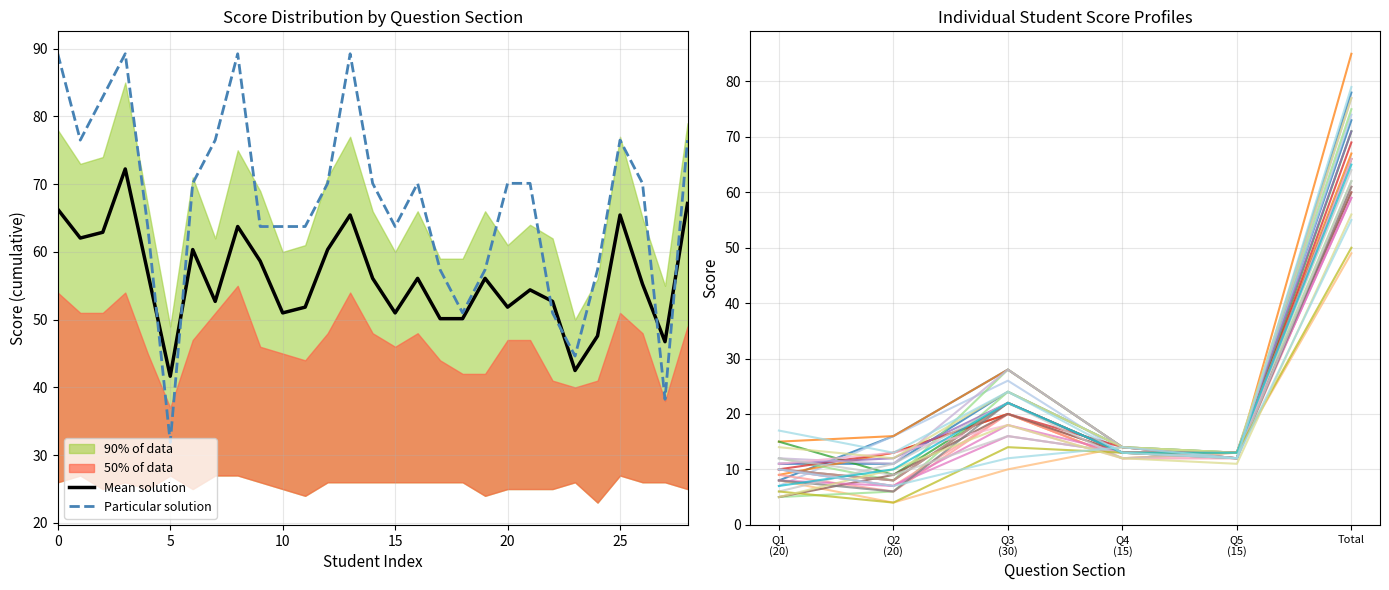

What value does the Particular solution series have at 5?

31.9